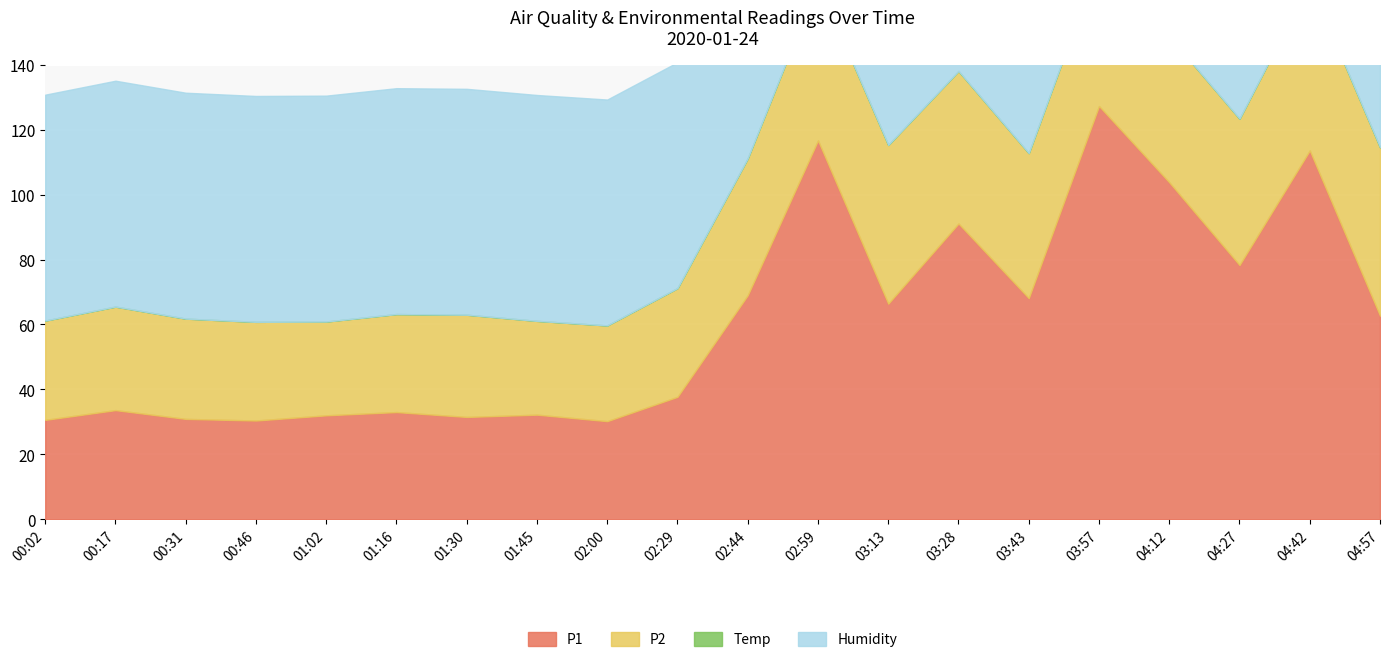

True or false: Temp and P2 cross at least once.

False